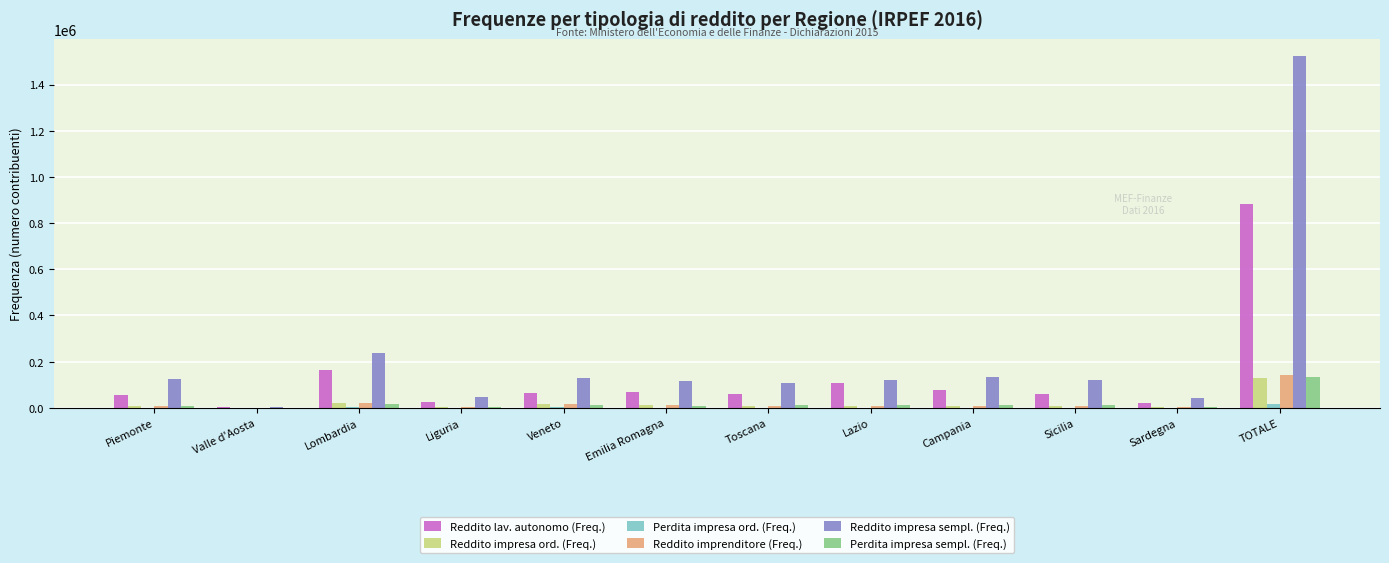

What is the maximum value for Reddito impresa sempl. (Freq.)?

1521619